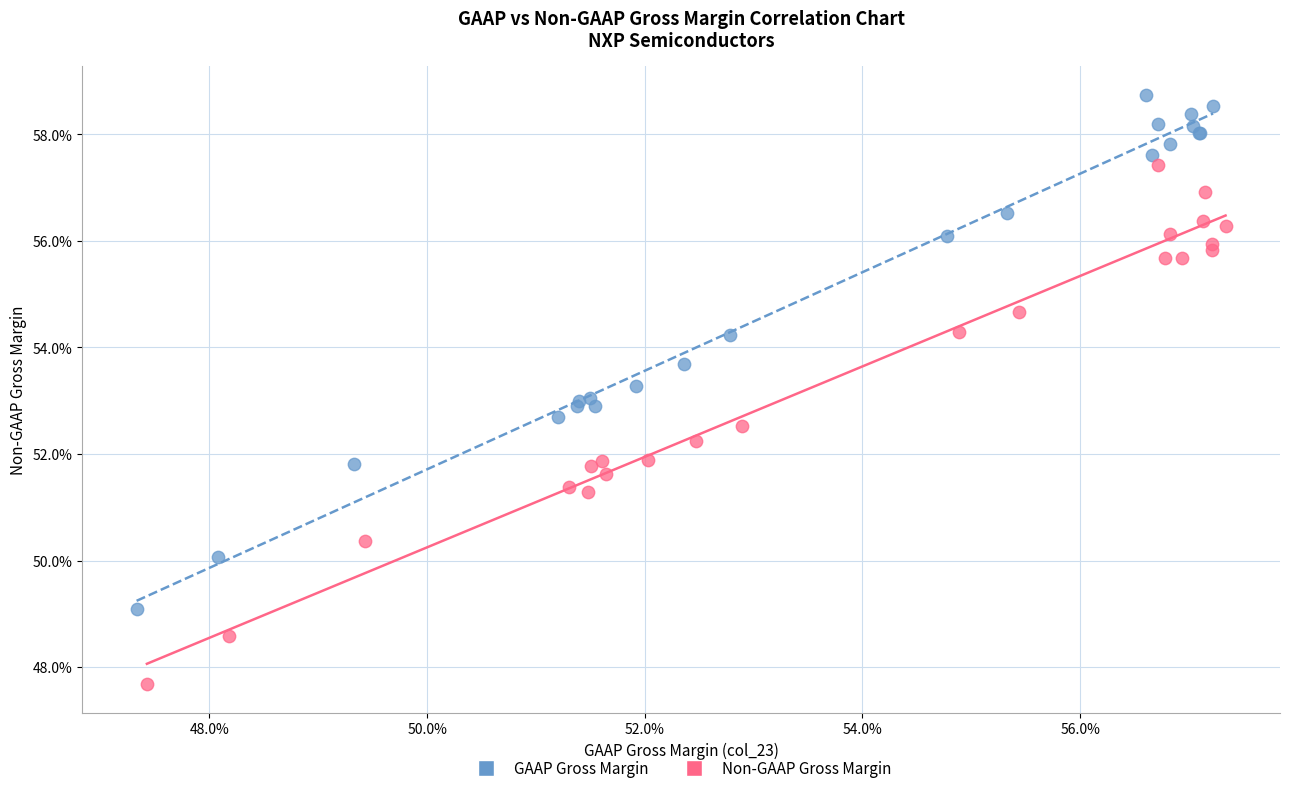

What are all the series names shown in the legend?

GAAP Gross Margin, Non-GAAP Gross Margin